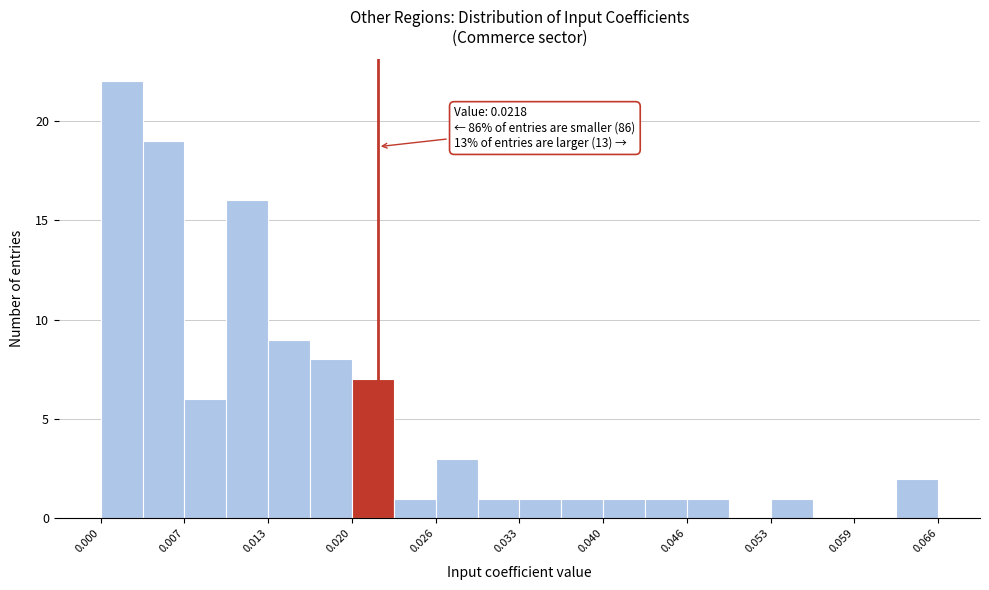

Around what value on the x-axis is the tallest bar? Give the approximate position of its centre, as read against the axis.

0.002